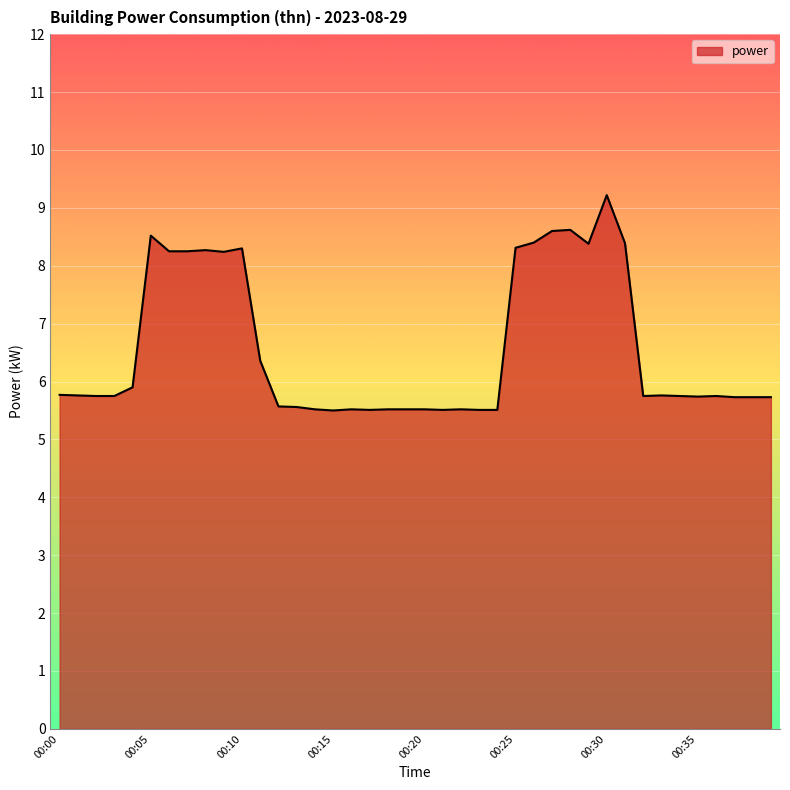

What is the difference between the maximum and minimum values?

3.7